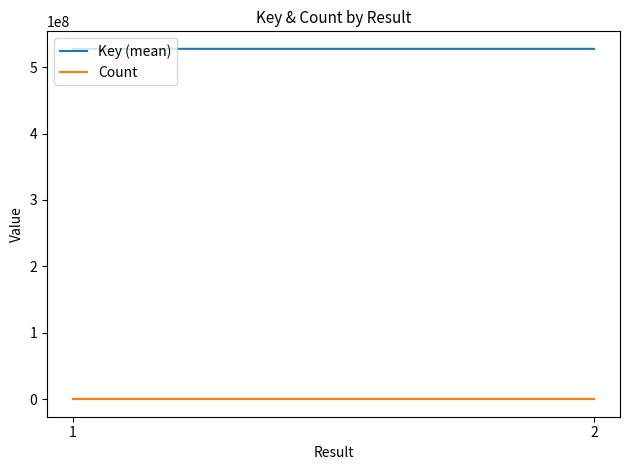

How many lines are shown in the chart?

2